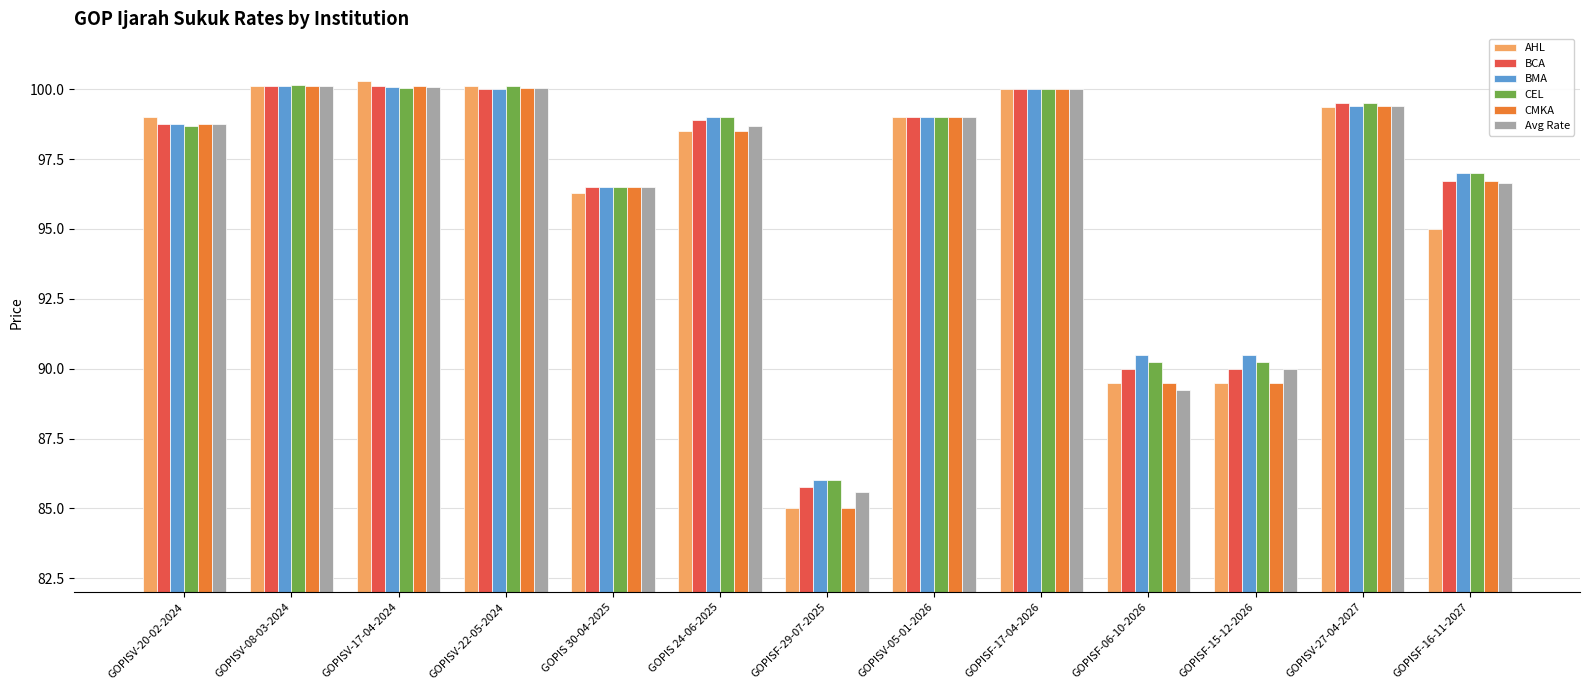

What is the approximate value of BCA at GOPISV-08-03-2024?

100.1